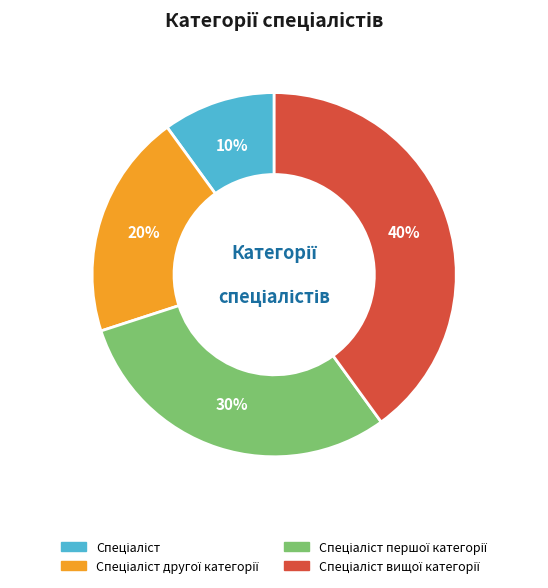

Does any single category account for the majority?

No